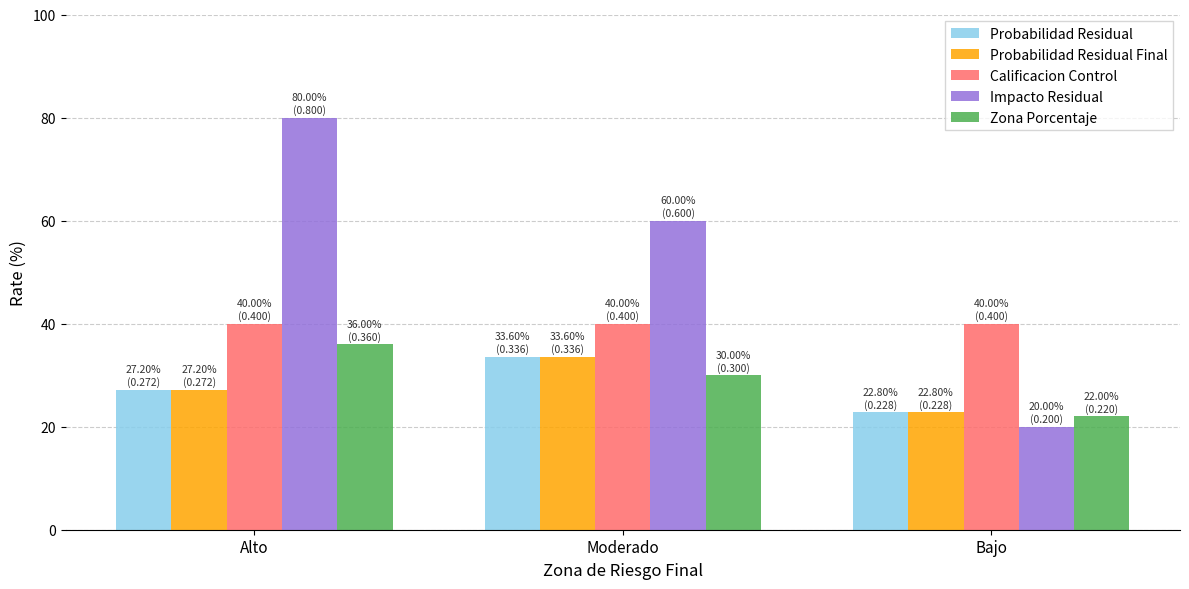

What is the average value of the Calificacion Control series?

40.0